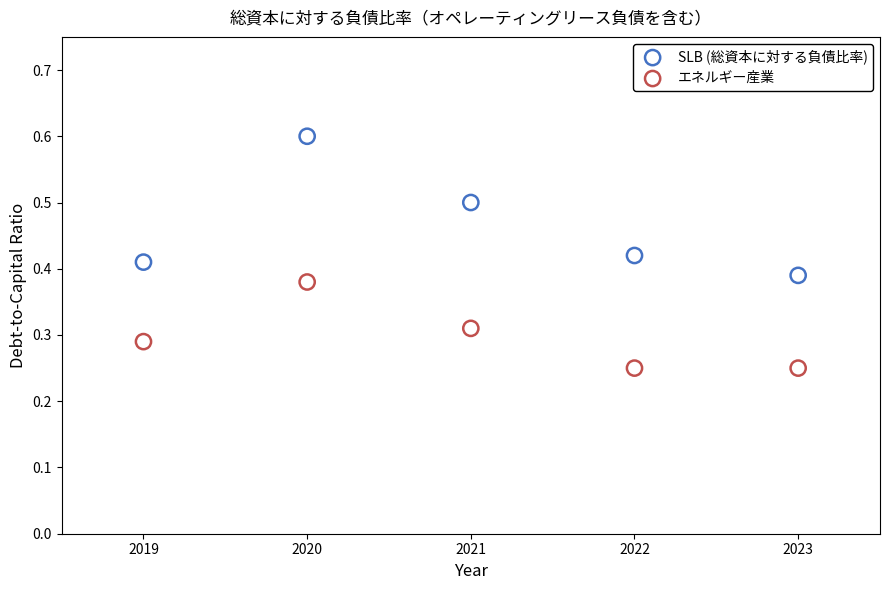

Across all data points, what is the average X value?

2021.0